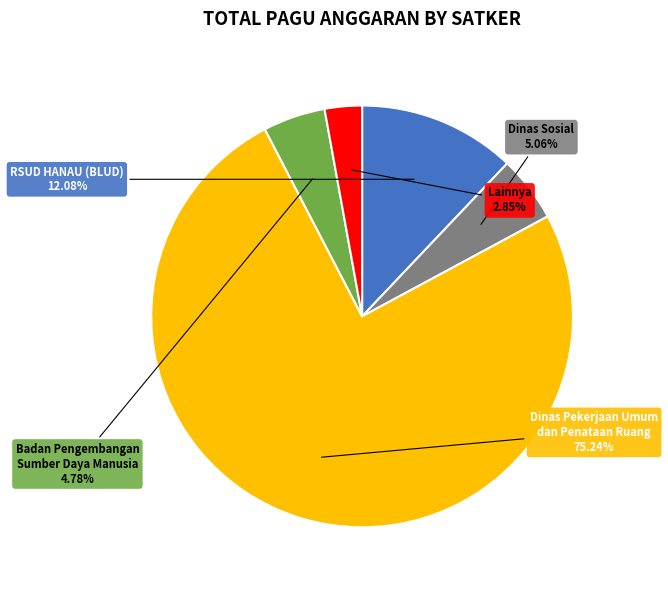

Is there a majority slice in this chart?

Yes